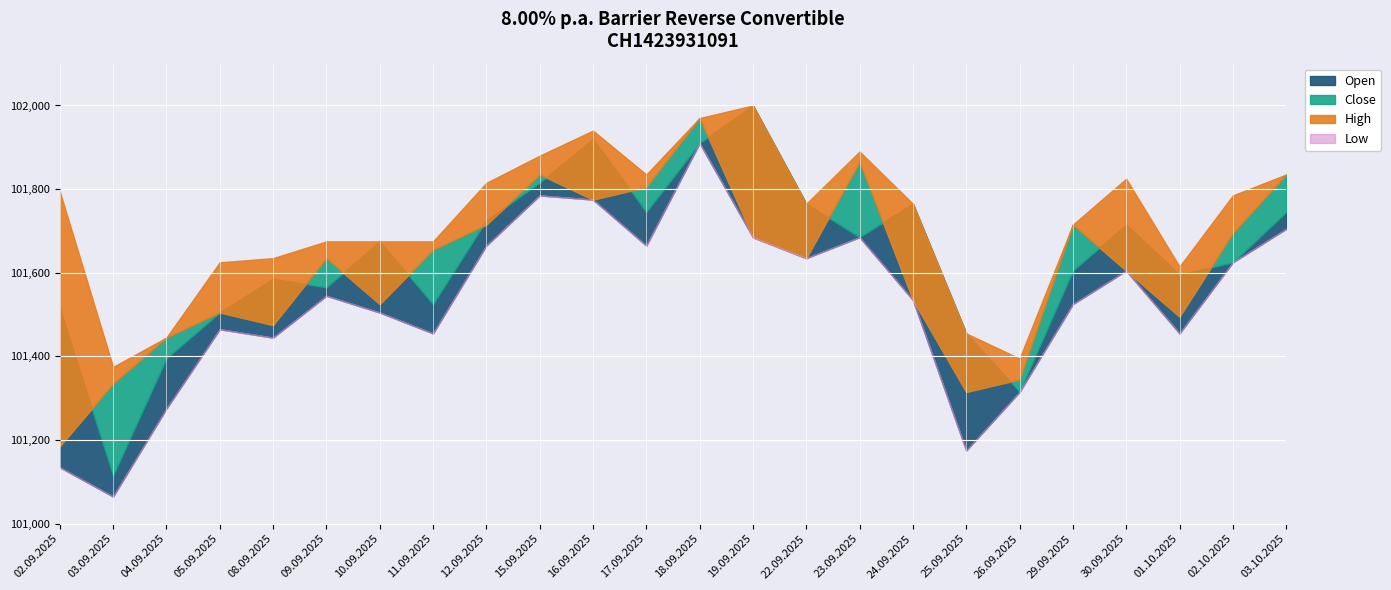

Reading right to left, transcribe all the data shown in this chart.

Open: 03.10.2025=101745	02.10.2025=101625	01.10.2025=101595	30.09.2025=101715	29.09.2025=101605	26.09.2025=101315	25.09.2025=101455	24.09.2025=101765	23.09.2025=101685	22.09.2025=101765	19.09.2025=102000	18.09.2025=101910	17.09.2025=101745	16.09.2025=101920	15.09.2025=101815	12.09.2025=101725	11.09.2025=101525	10.09.2025=101675	09.09.2025=101565	08.09.2025=101585	05.09.2025=101505	04.09.2025=101395	03.09.2025=101115	02.09.2025=101515
High: 03.10.2025=101835	02.10.2025=101785	01.10.2025=101615	30.09.2025=101825	29.09.2025=101715	26.09.2025=101395	25.09.2025=101455	24.09.2025=101765	23.09.2025=101890	22.09.2025=101765	19.09.2025=102000	18.09.2025=101970	17.09.2025=101835	16.09.2025=101940	15.09.2025=101880	12.09.2025=101815	11.09.2025=101675	10.09.2025=101675	09.09.2025=101675	08.09.2025=101635	05.09.2025=101625	04.09.2025=101445	03.09.2025=101375	02.09.2025=101795
Low: 03.10.2025=101705	02.10.2025=101625	01.10.2025=101455	30.09.2025=101605	29.09.2025=101525	26.09.2025=101315	25.09.2025=101175	24.09.2025=101535	23.09.2025=101685	22.09.2025=101635	19.09.2025=101685	18.09.2025=101910	17.09.2025=101665	16.09.2025=101775	15.09.2025=101785	12.09.2025=101665	11.09.2025=101455	10.09.2025=101505	09.09.2025=101545	08.09.2025=101445	05.09.2025=101465	04.09.2025=101275	03.09.2025=101065	02.09.2025=101135
Close: 03.10.2025=101835	02.10.2025=101695	01.10.2025=101495	30.09.2025=101605	29.09.2025=101715	26.09.2025=101345	25.09.2025=101315	24.09.2025=101535	23.09.2025=101865	22.09.2025=101635	19.09.2025=101685	18.09.2025=101970	17.09.2025=101805	16.09.2025=101775	15.09.2025=101835	12.09.2025=101715	11.09.2025=101655	10.09.2025=101525	09.09.2025=101635	08.09.2025=101475	05.09.2025=101505	04.09.2025=101445	03.09.2025=101335	02.09.2025=101185